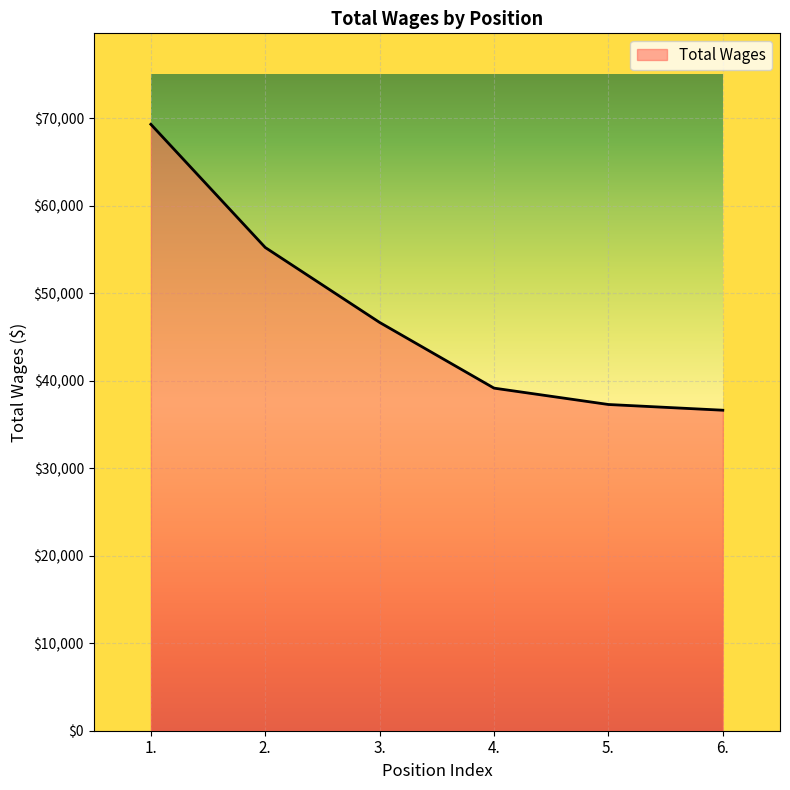

The chart shows a value of 101071 at 1.. True or false?

False